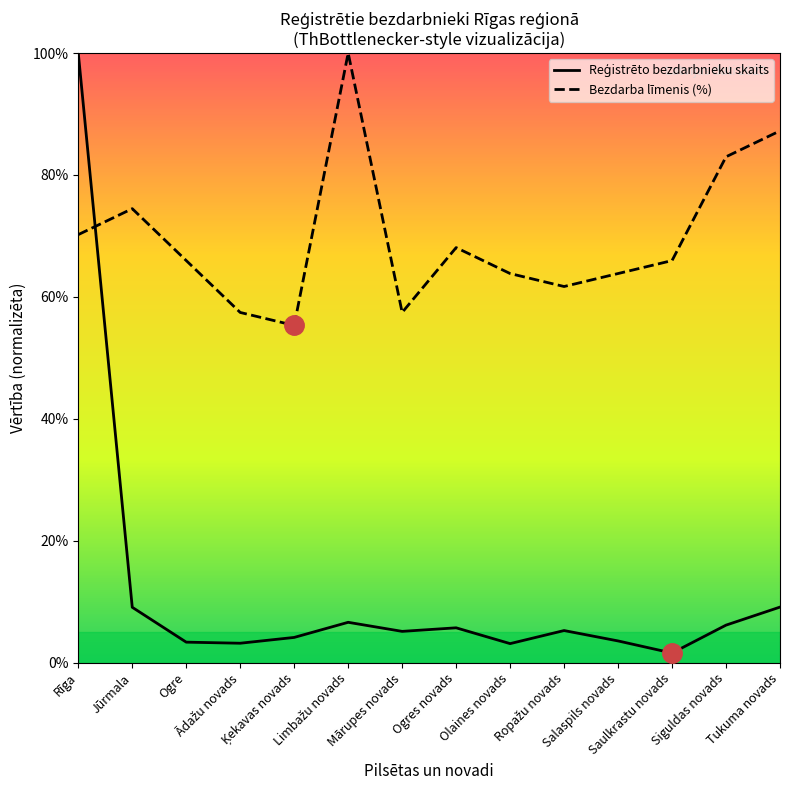

Rank the series at Ādažu novads from highest to lowest value.

Bezdarba līmenis (%), Reģistrēto bezdarbnieku skaits